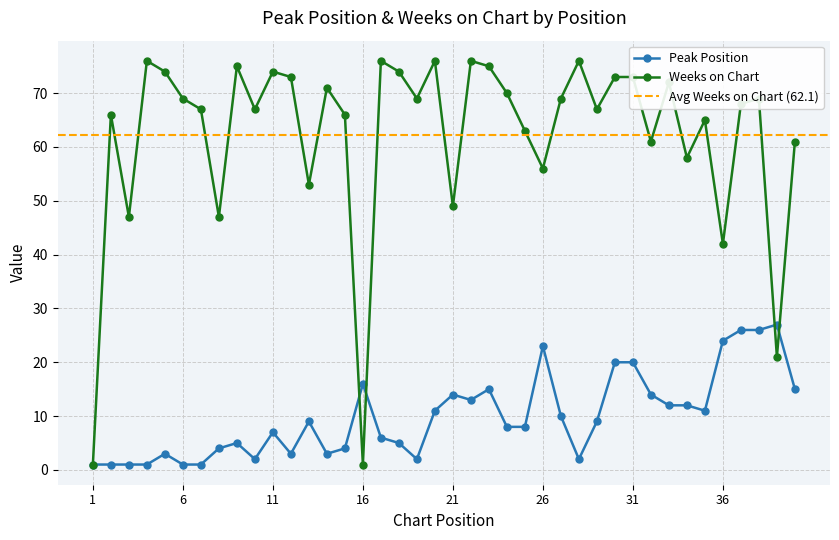

Which series has the largest range (max minus min)?

Weeks on Chart